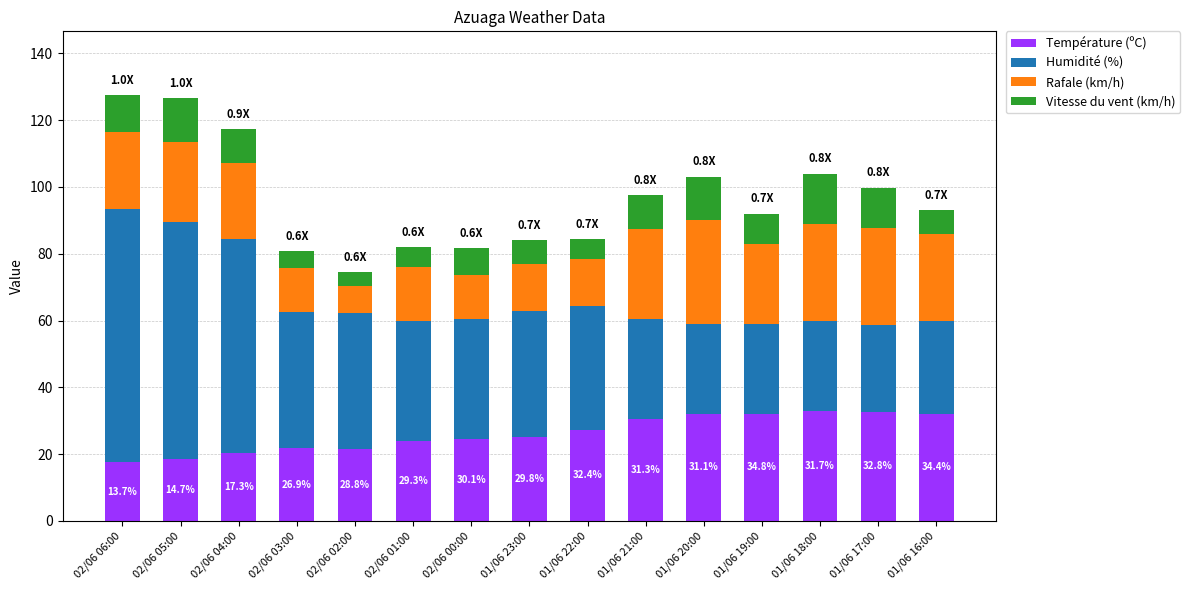

What is the total value across all series at 01/06 20:00?

103.1